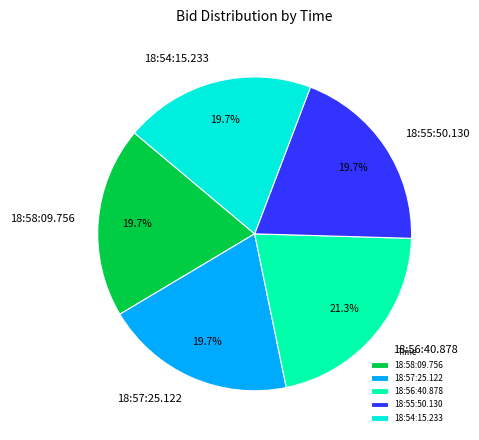

To the nearest percent, what is the average slice percentage?

20%